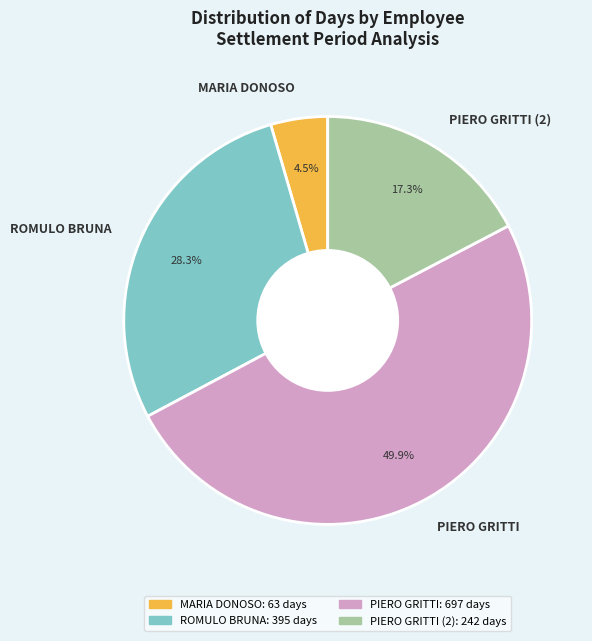

Approximately how many times larger is the value at ROMULO BRUNA compared to MARIA DONOSO?

6.3